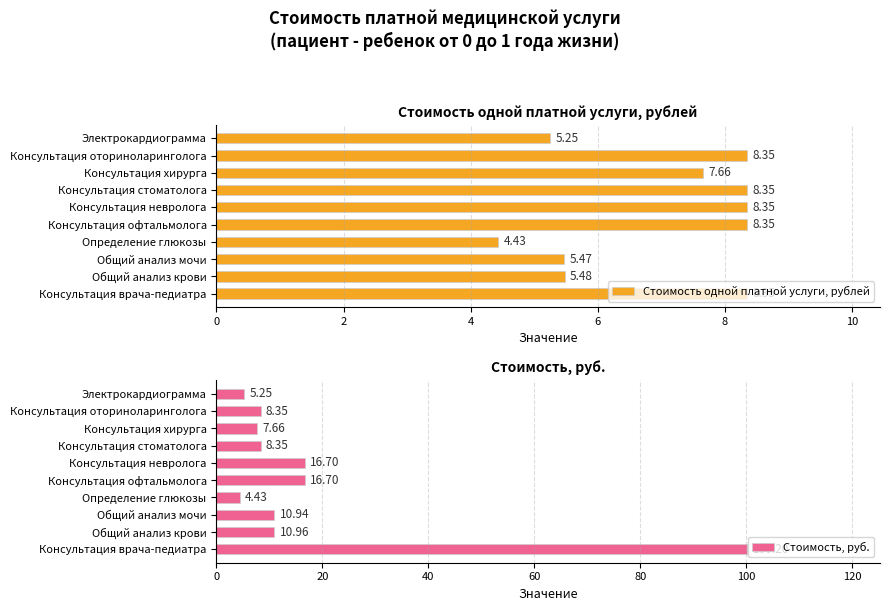

What is the difference between the second highest and minimum values in the Стоимость одной платной услуги, рублей series?

3.9